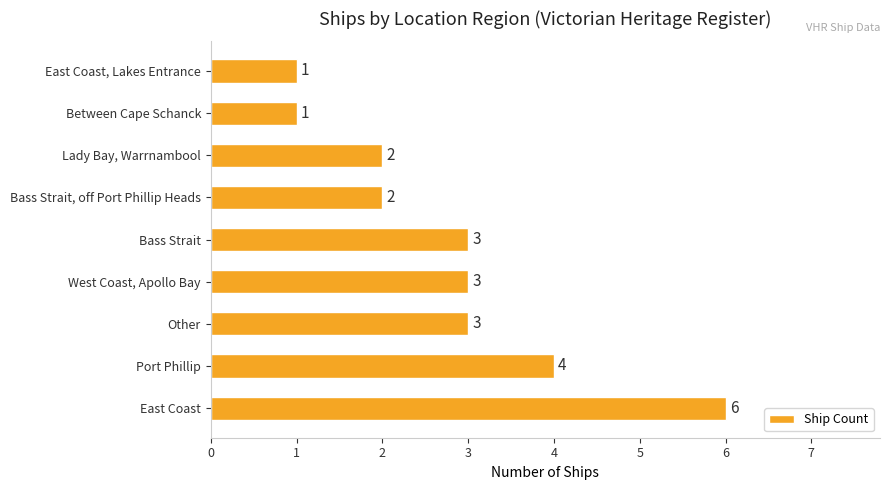

How many values are below 3?

4